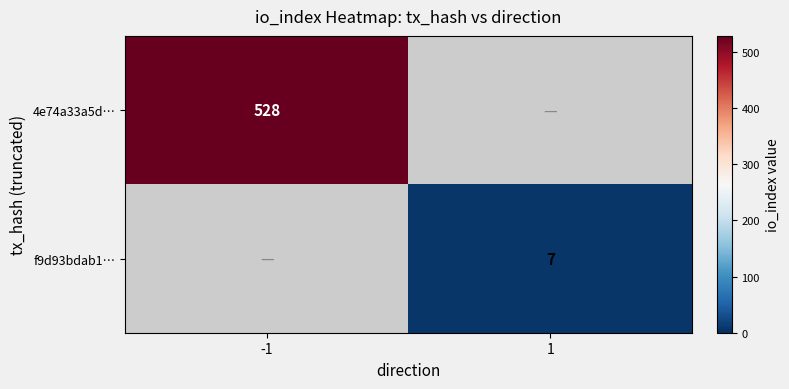

The 4e74a33a5d… series shows 266.2 at -1. True or false?

False